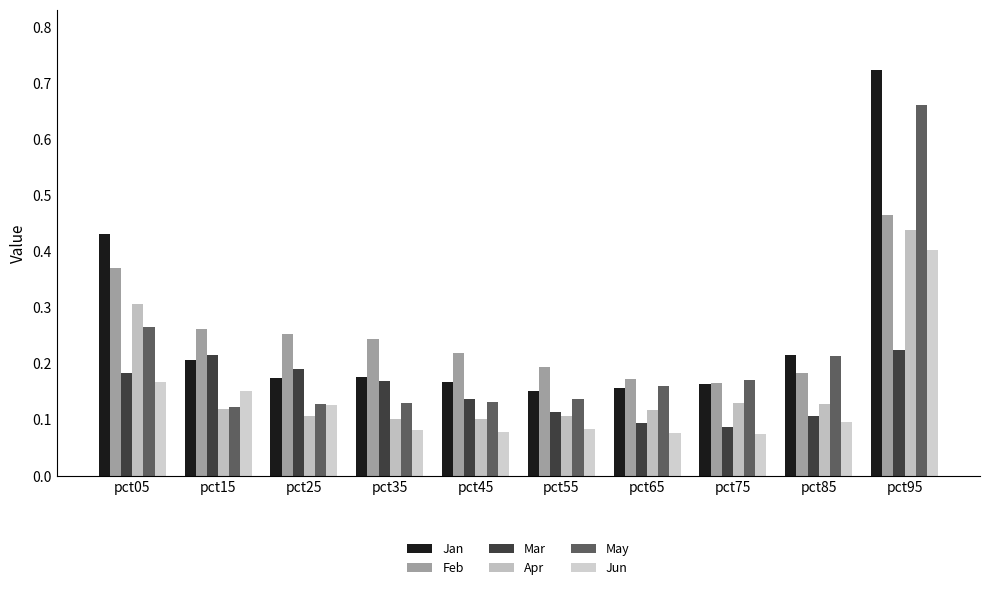

Which category has the highest value in the Apr series?

pct95